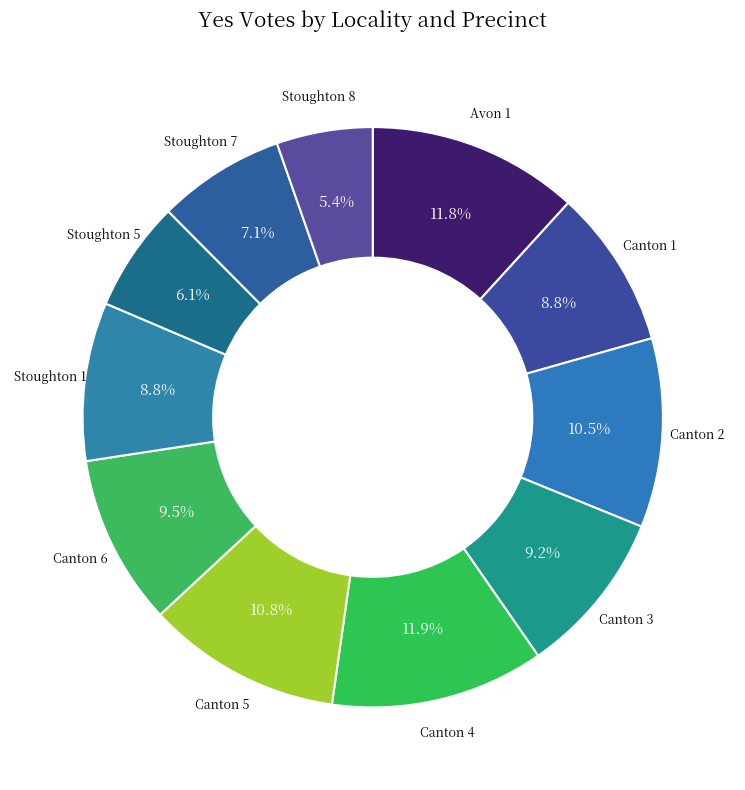

How many segments does this pie chart have?

11